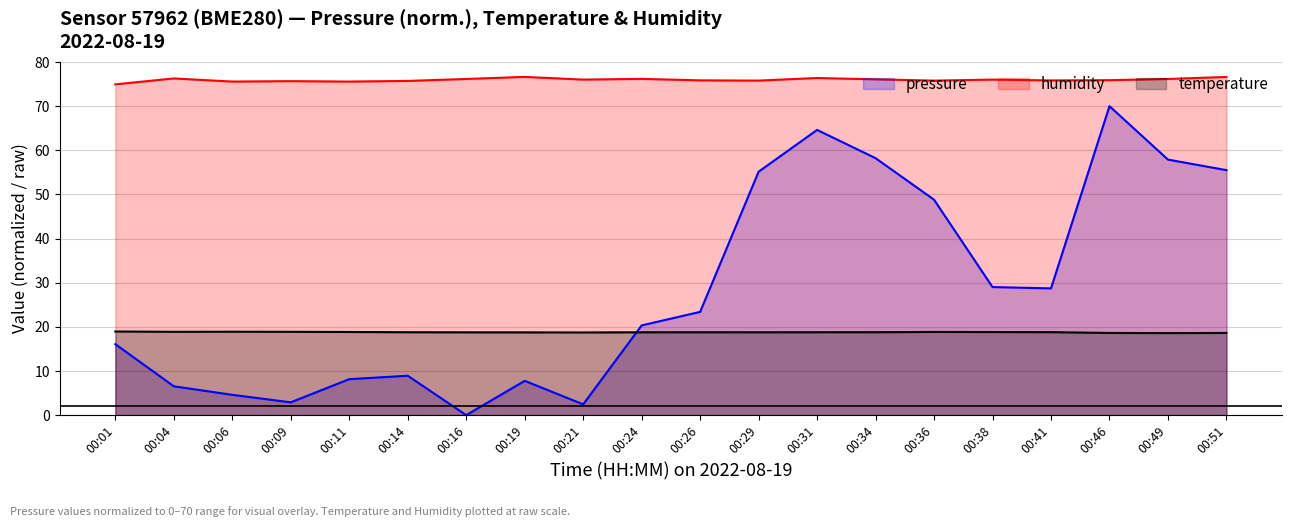

What is the difference between the maximum and minimum values in the temperature series?

0.4